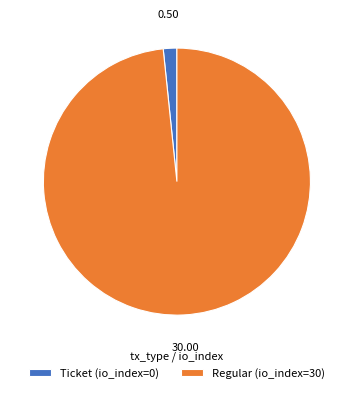

How many segments does this pie chart have?

2